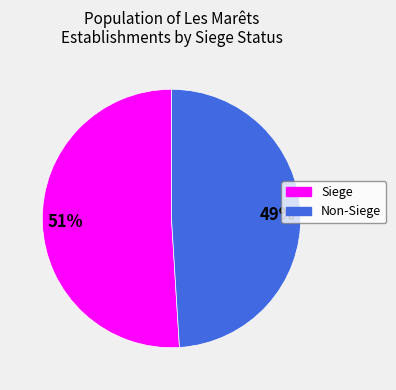

Is there a majority slice in this chart?

Yes